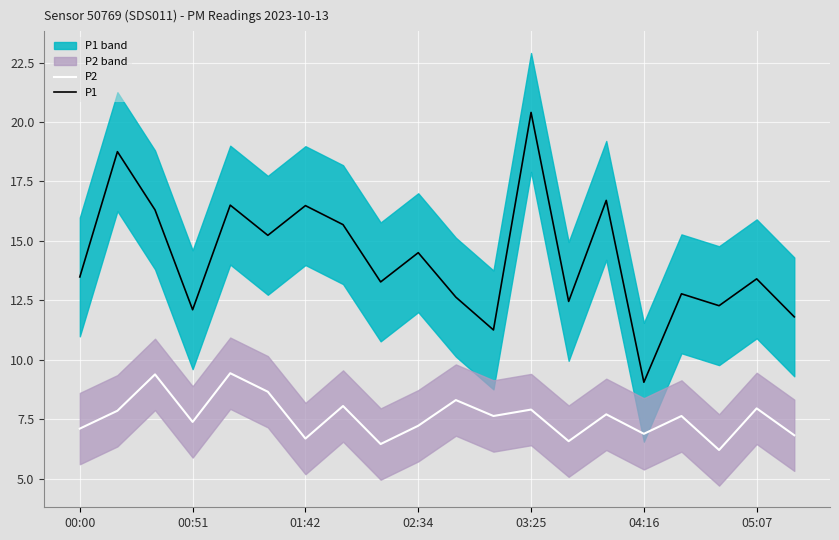

At which label is P2 closest to 7?

00:00